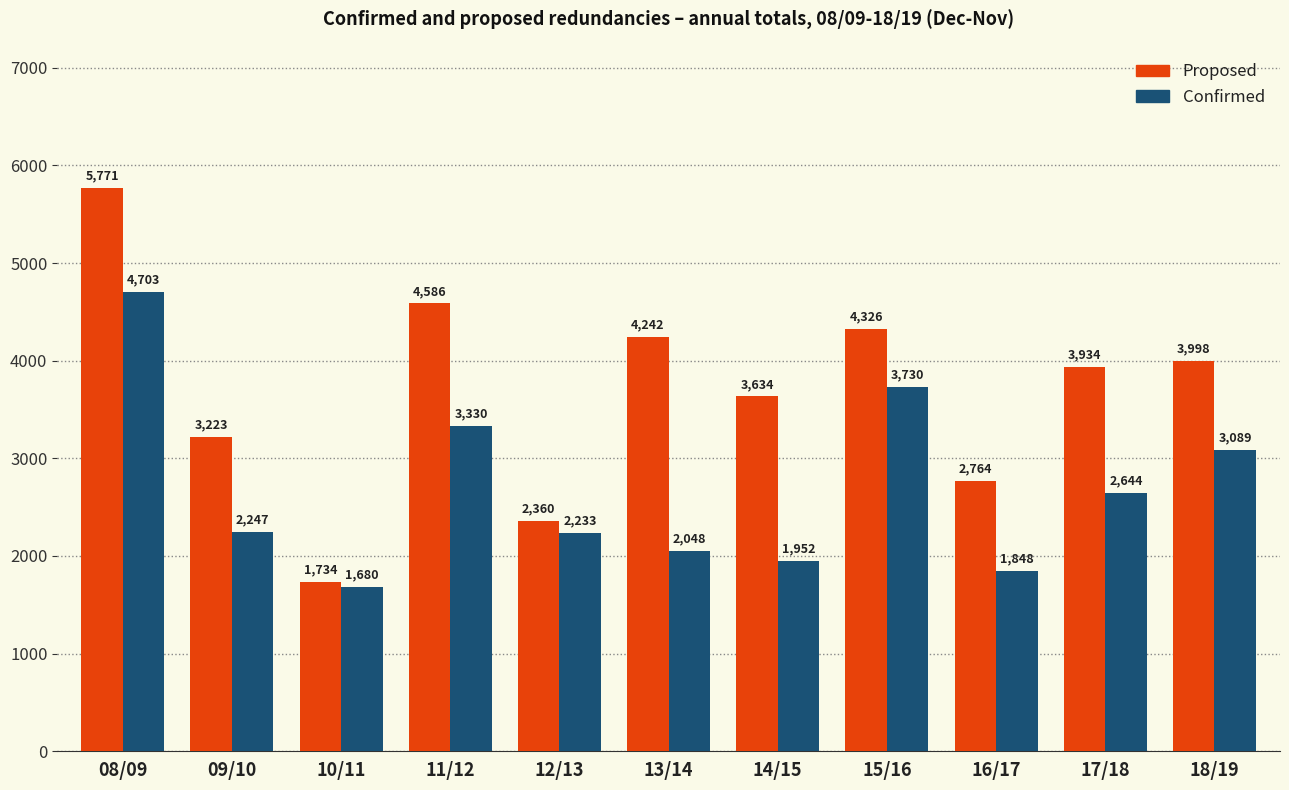

What is the label of the 1st bar from the left?

08/09